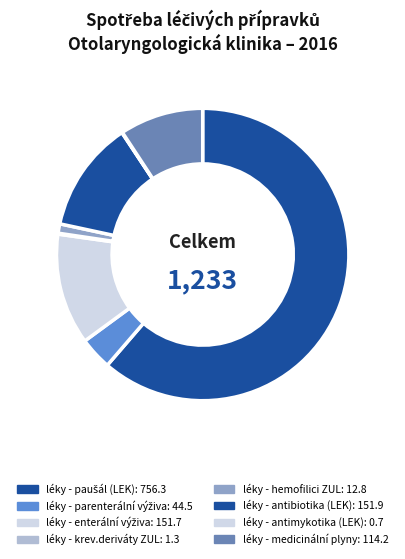

Between léky - paušál (LEK) and léky - hemofilici ZUL, which is larger?

léky - paušál (LEK)